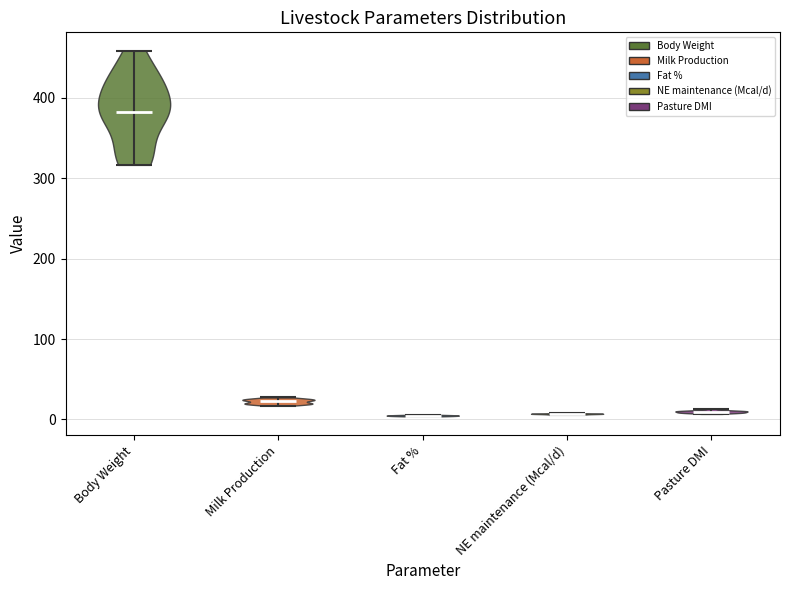

Reading left to right, read every violin against the y-axis: where its median line is, and the lowest and highest points it reaches. The values are not printed on the chart, so give them approximately, as read against the axis.

Body Weight: median line 380, lowest point 320, highest point 460
Milk Production: median line 20, lowest point 20, highest point 30
Fat %: median line 0, lowest point 0, highest point 10
NE maintenance (Mcal/d): median line 10, lowest point 10, highest point 10
Pasture DMI: median line 10, lowest point 10, highest point 10